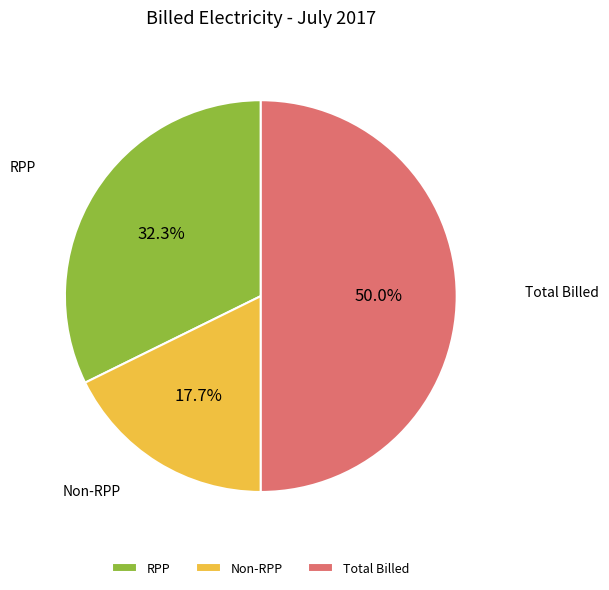

How many slices are in this pie chart?

3